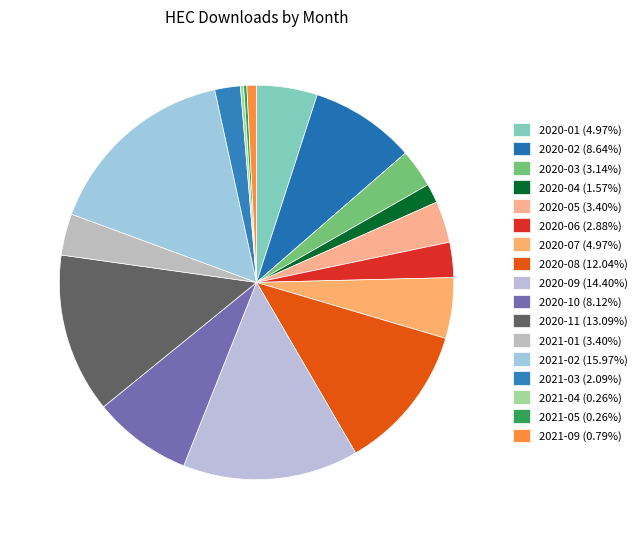

What is the largest slice in the pie chart?

2021-02